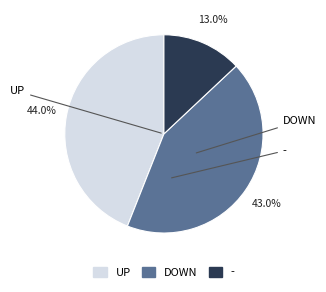

How many segments does this pie chart have?

3